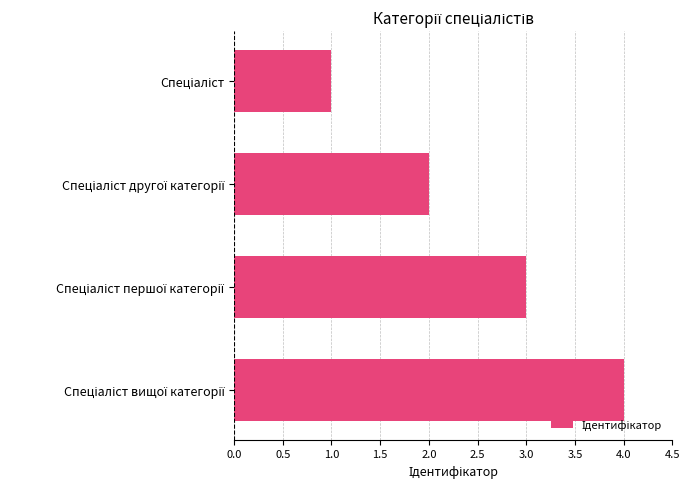

What is the sum of all values?

10